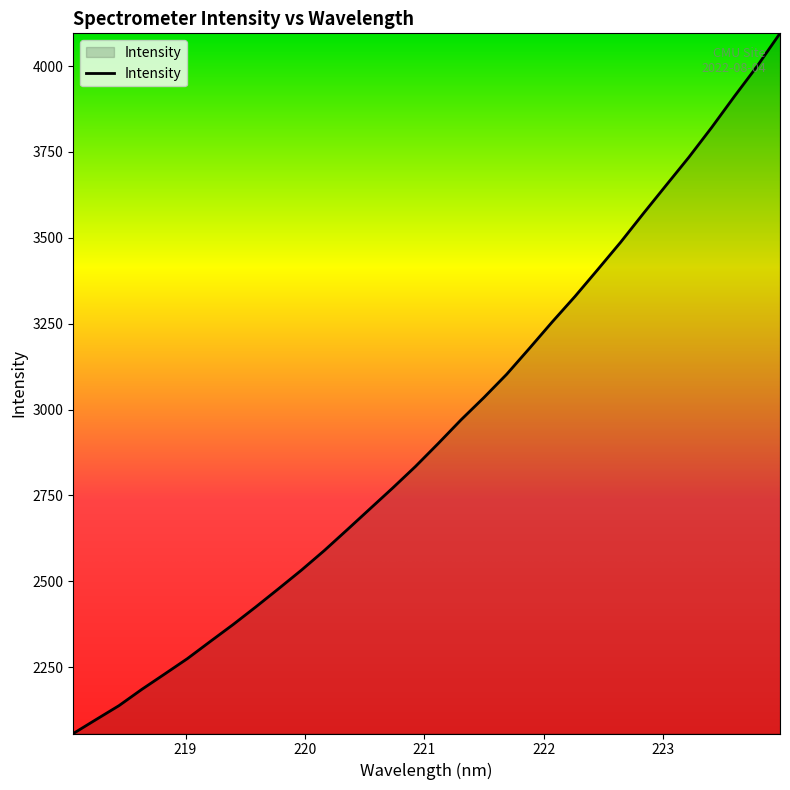

What is the greatest value displayed?

4095.2